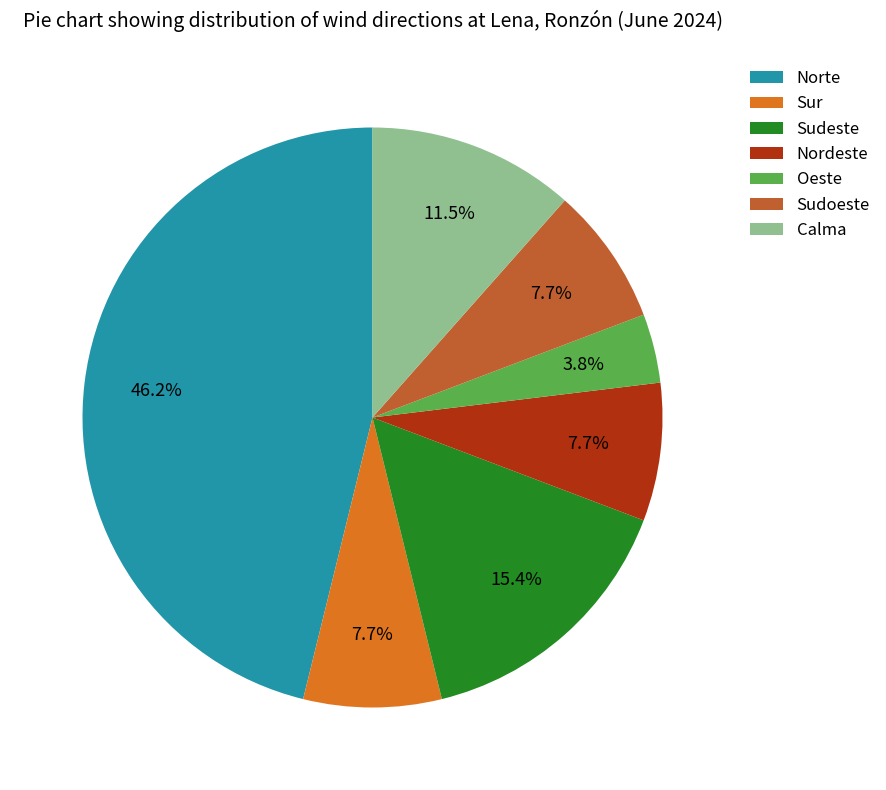

Is there any slice that represents more than half of the pie?

No